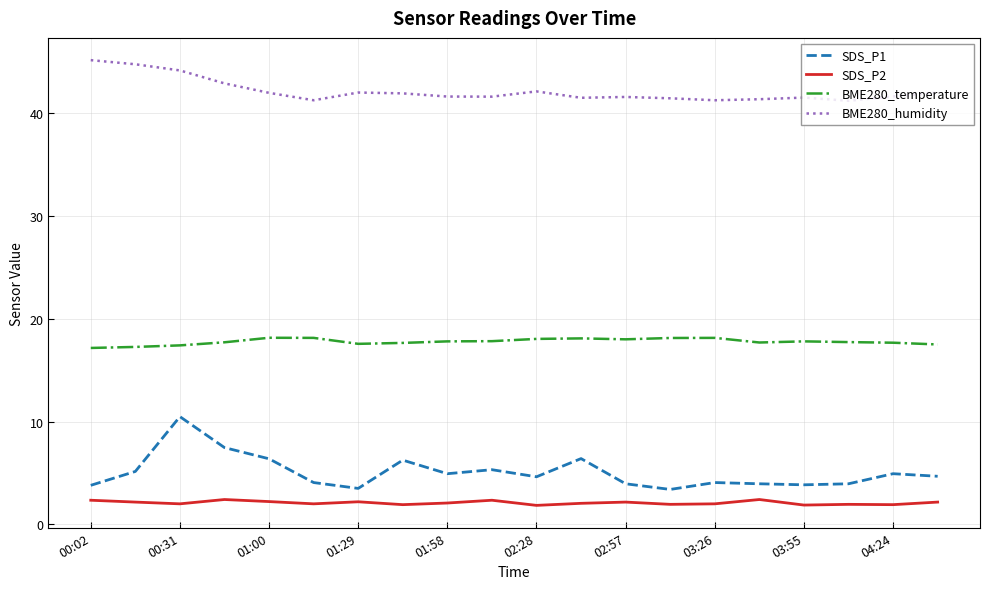

What is the difference between the maximum and minimum values in the BME280_temperature series?

1.0